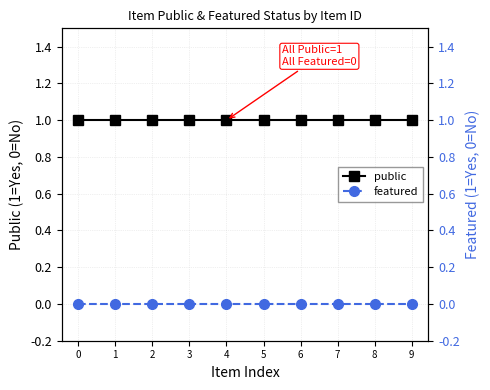

True or false: public and featured cross at least once.

False